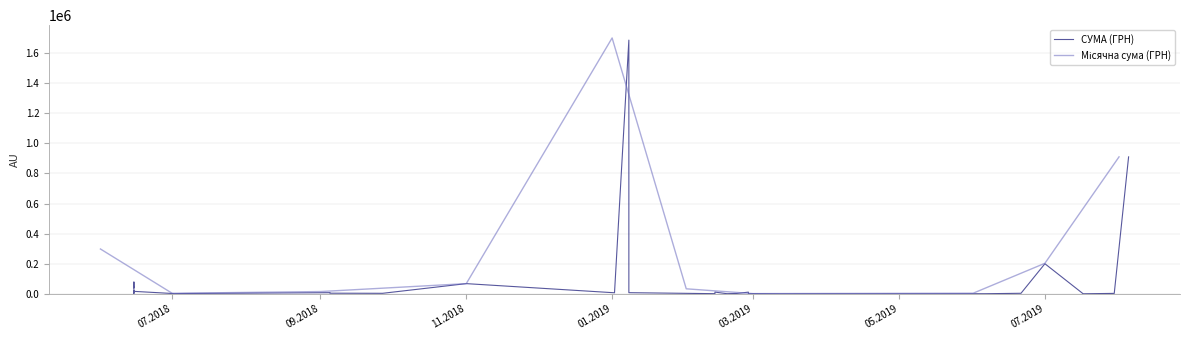

The value at 13.02.2019 is 1172.8. True or false?

False